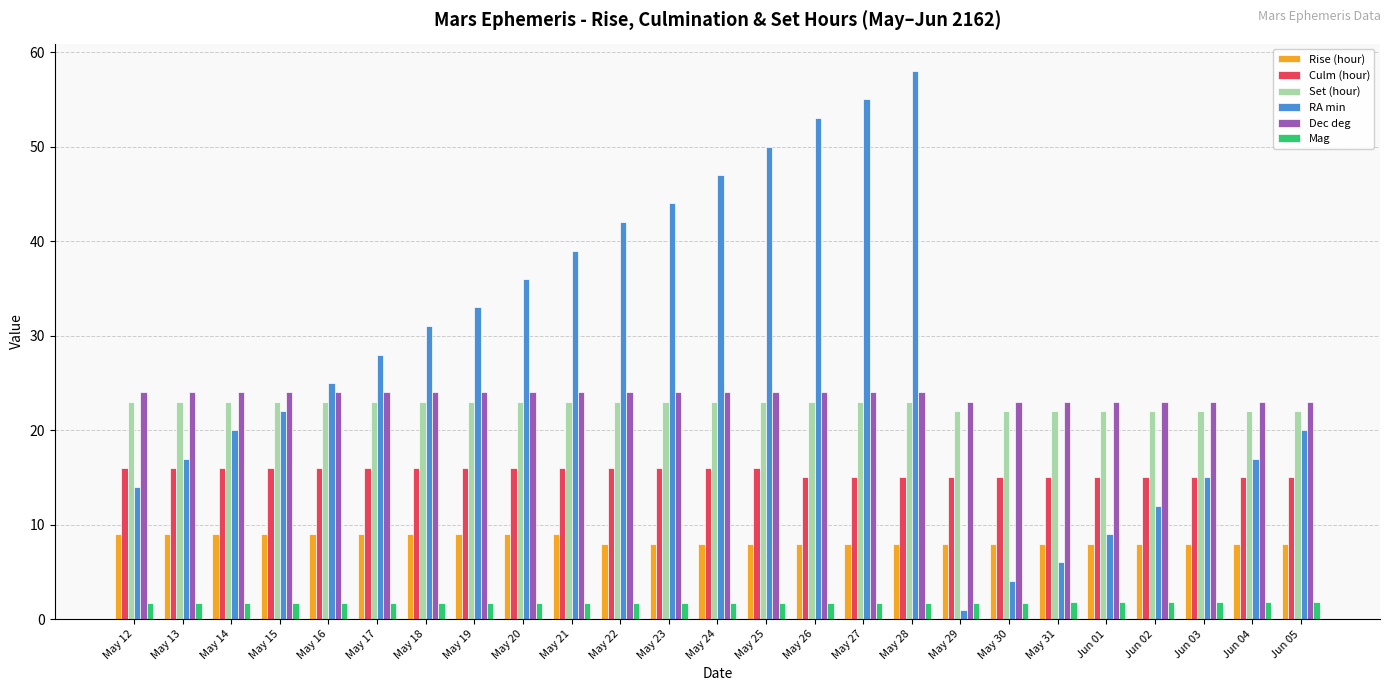

What is the maximum value for Mag?

1.8